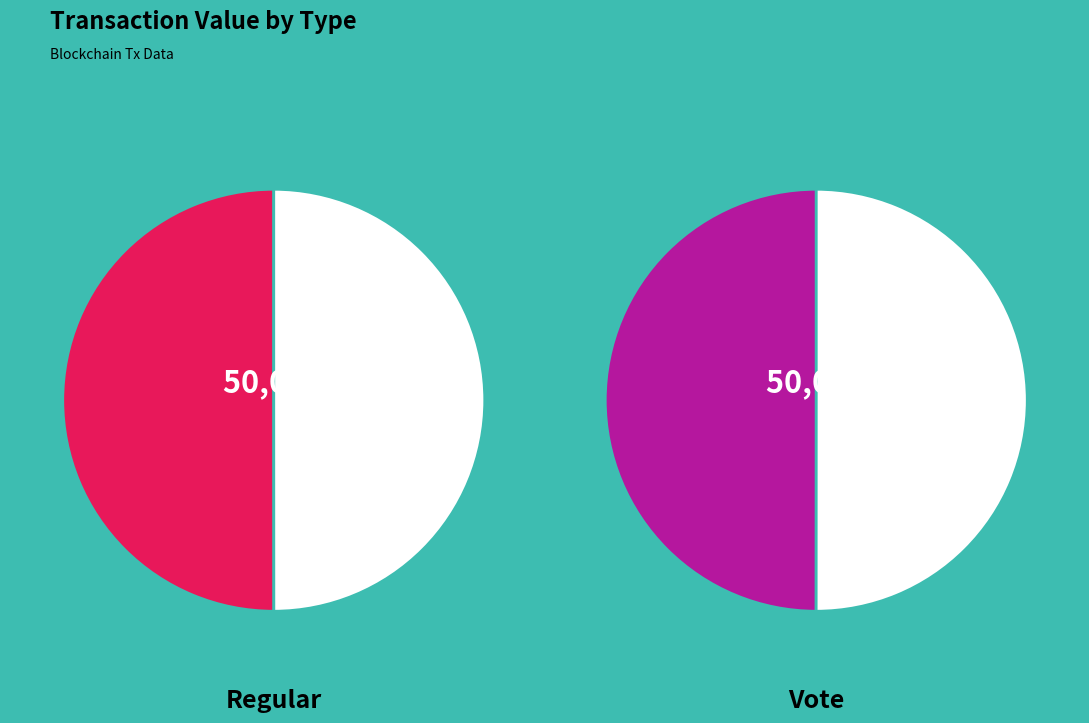

Rank the categories by Regular value from lowest to highest.

Vote, Regular